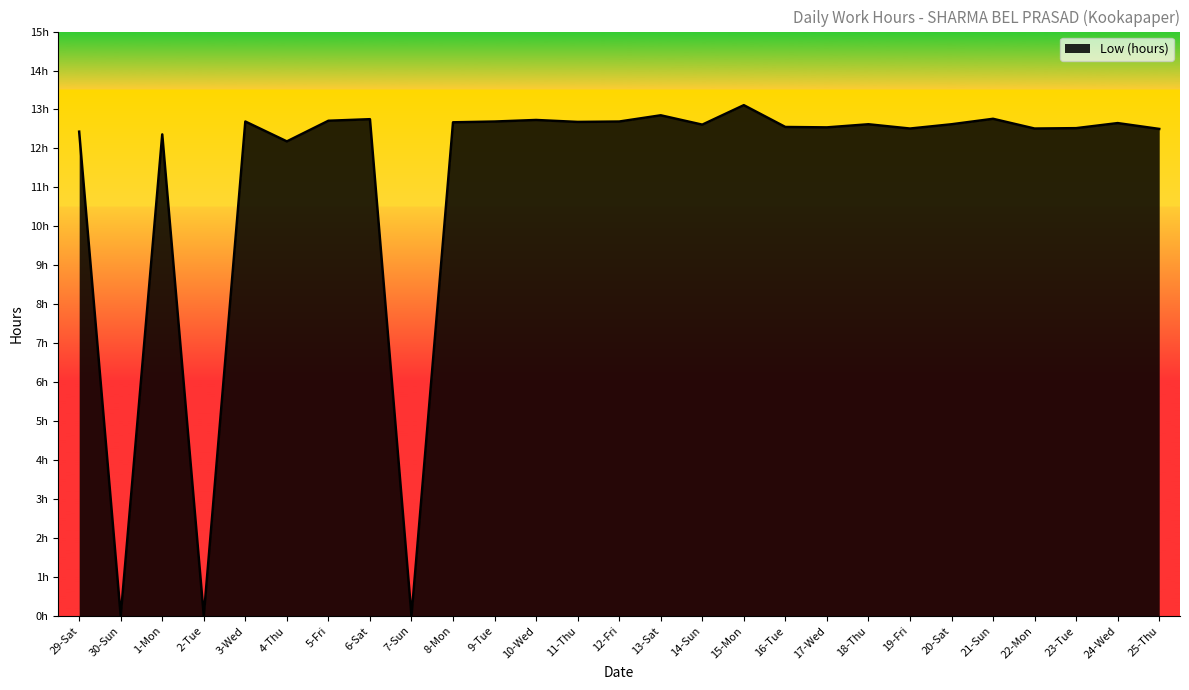

Is this an area chart (filled region under the line)?

Yes